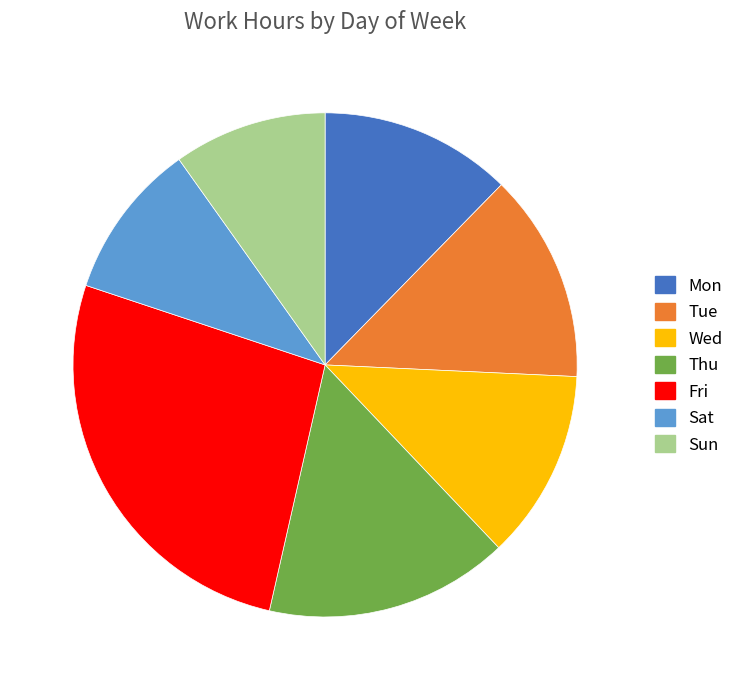

Is there any slice that represents more than half of the pie?

No